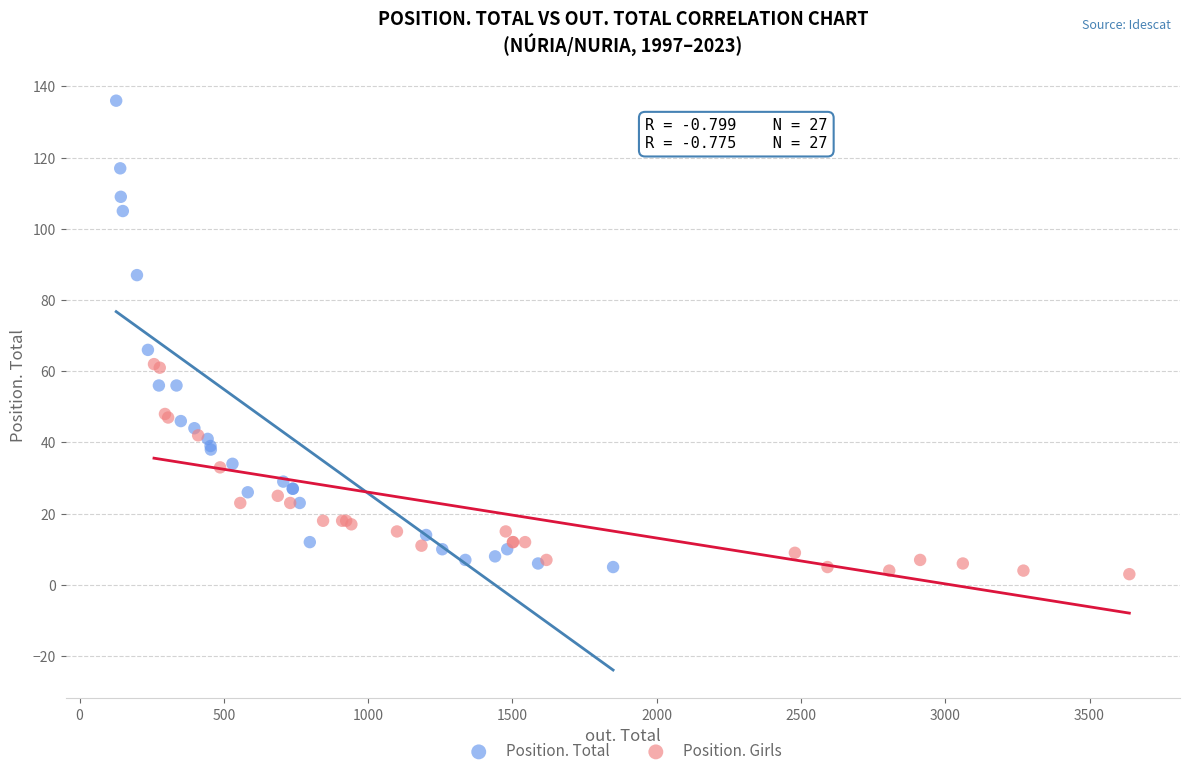

Which series reaches the maximum Y coordinate?

Position. Total